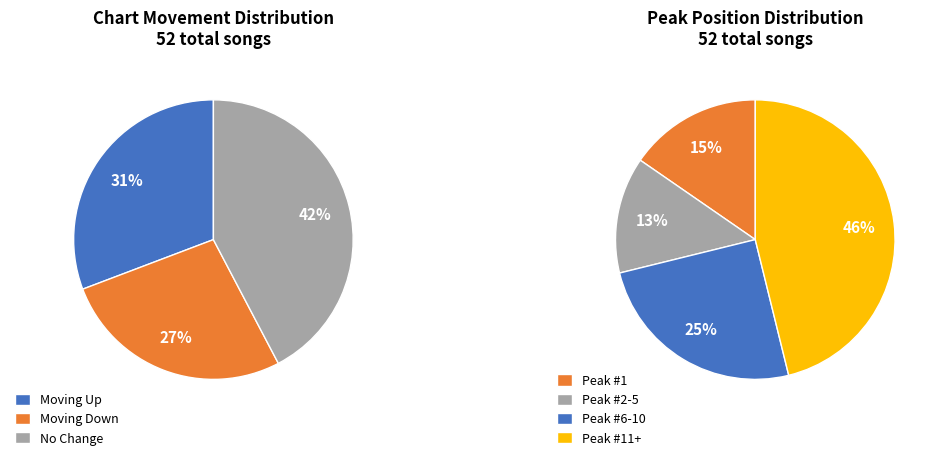

How many slices are in this pie chart?

3